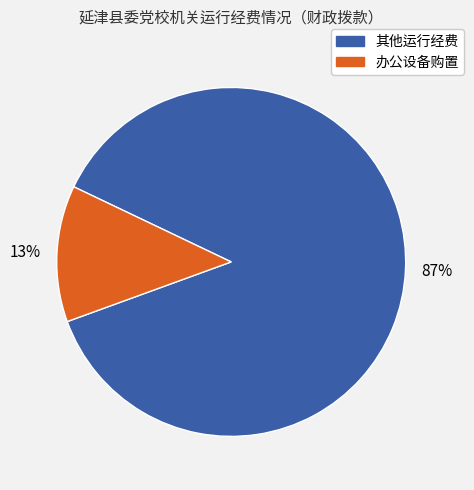

To the nearest percent, what is the average slice percentage?

50%